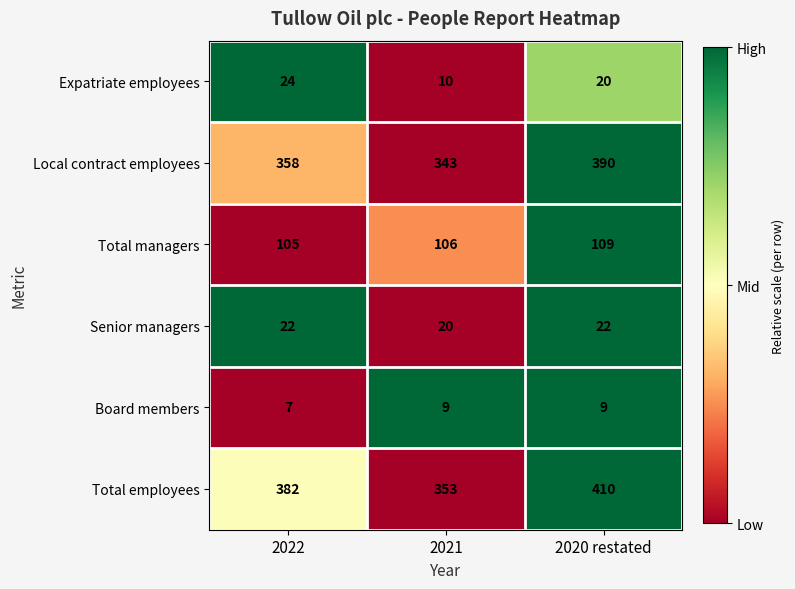

Which category has the lowest value across all series?

2022